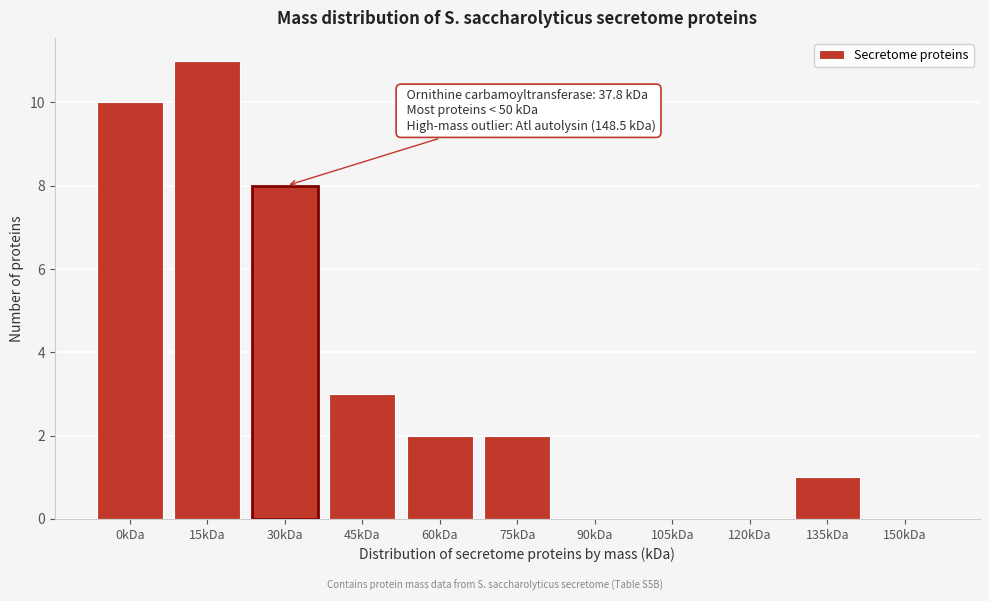

Reading left to right, list all the values displayed in this chart.

0kDa=10	15kDa=11	30kDa=8	45kDa=3	60kDa=2	75kDa=2	90kDa=0	105kDa=0	120kDa=0	135kDa=1	150kDa=0